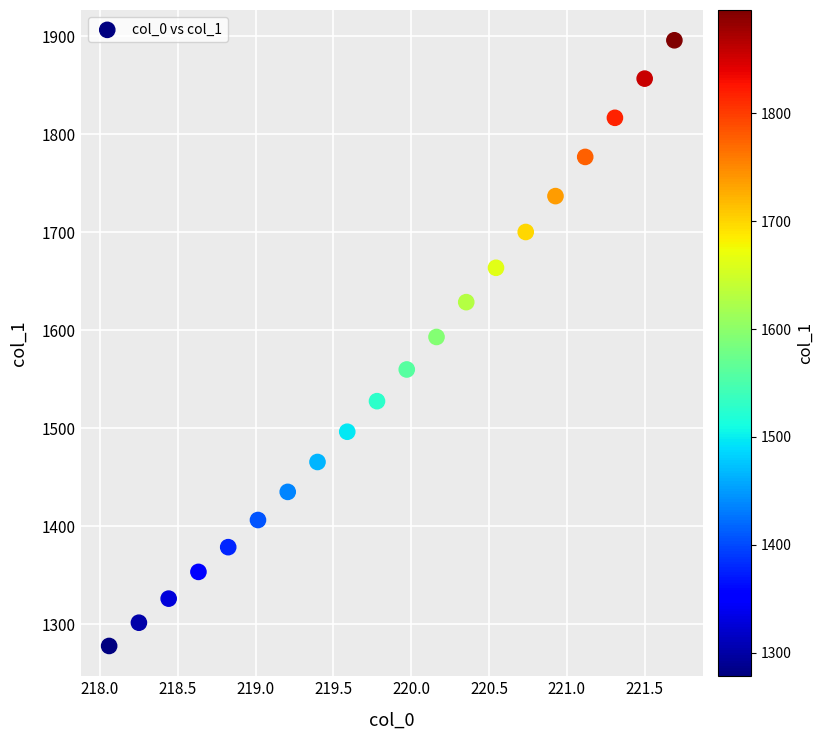

What is the range of X values (max minus min)?

3.6